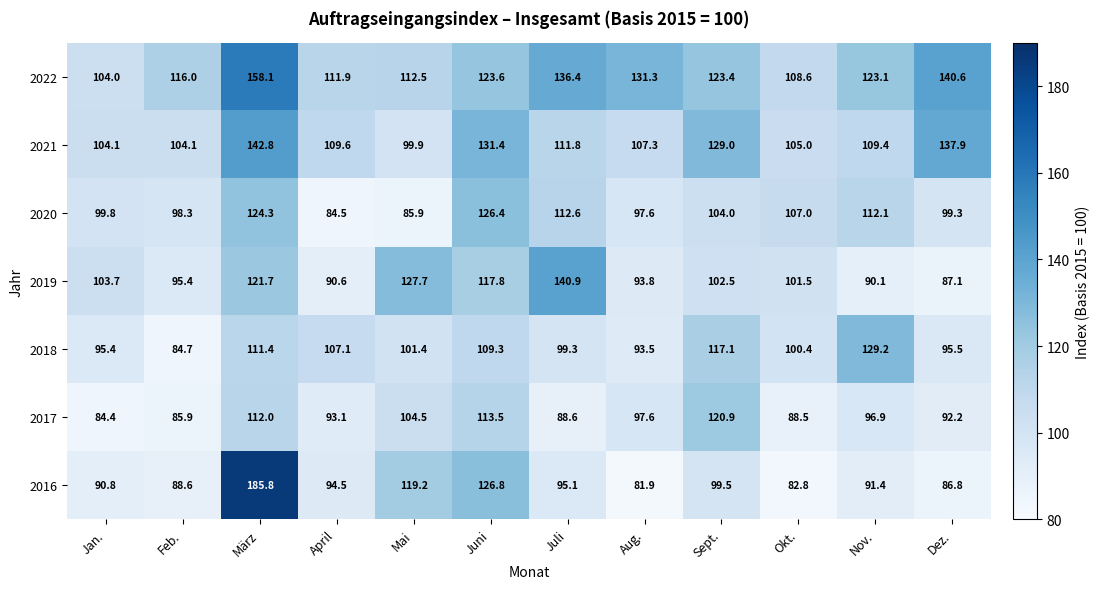

What is the approximate value of 2021 at Dez.?

137.9